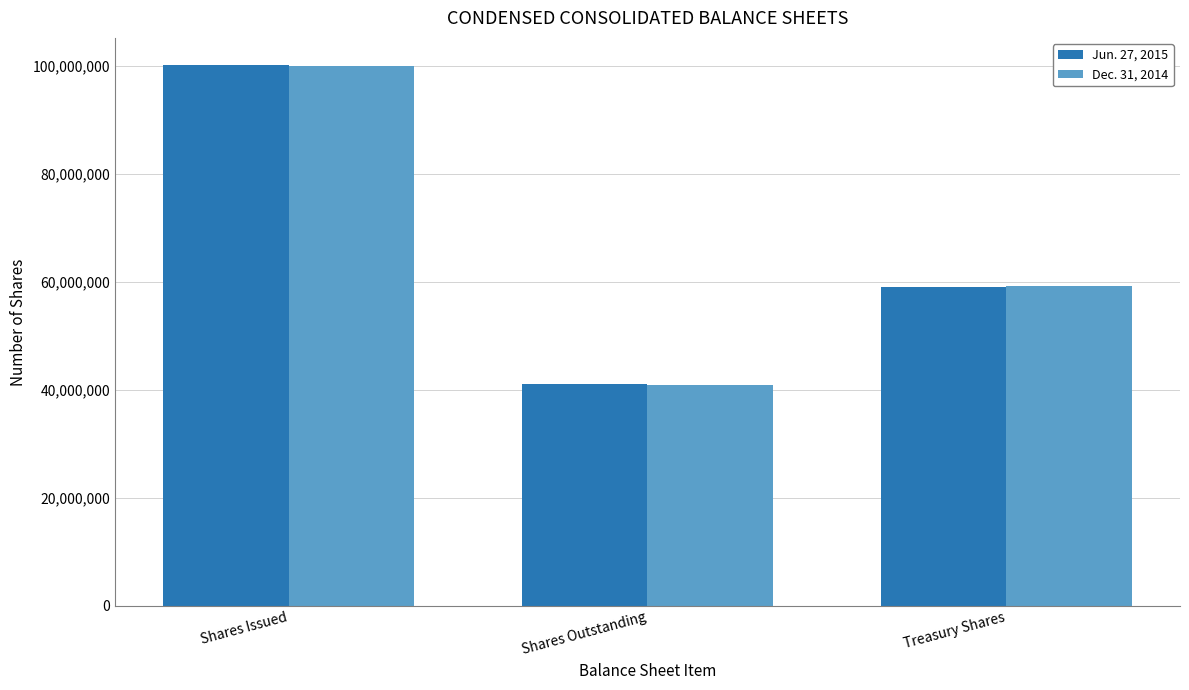

Reading left to right, list all the values displayed in this chart.

Jun. 27, 2015: Shares Issued=100199385	Shares Outstanding=41077984	Treasury Shares=59121401
Dec. 31, 2014: Shares Issued=100063887	Shares Outstanding=40858006	Treasury Shares=59205881